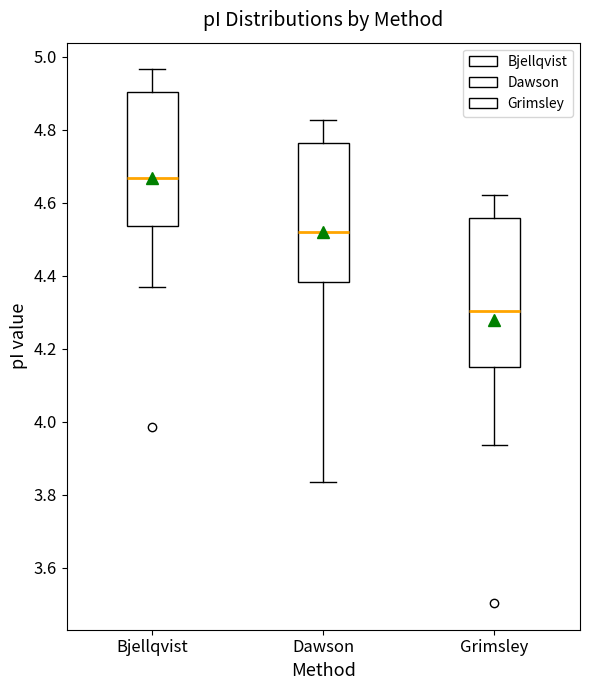

Reading left to right, read every box against the y-axis: the position of its median line, the range the box covers, and the ends of its whiskers. The values are not printed on the chart, so give them approximately, as read against the axis.

Bjellqvist: median 4.66, box 4.54 to 4.90, whiskers 4.36 to 4.96
Dawson: median 4.52, box 4.38 to 4.76, whiskers 3.84 to 4.82
Grimsley: median 4.30, box 4.14 to 4.56, whiskers 3.94 to 4.62